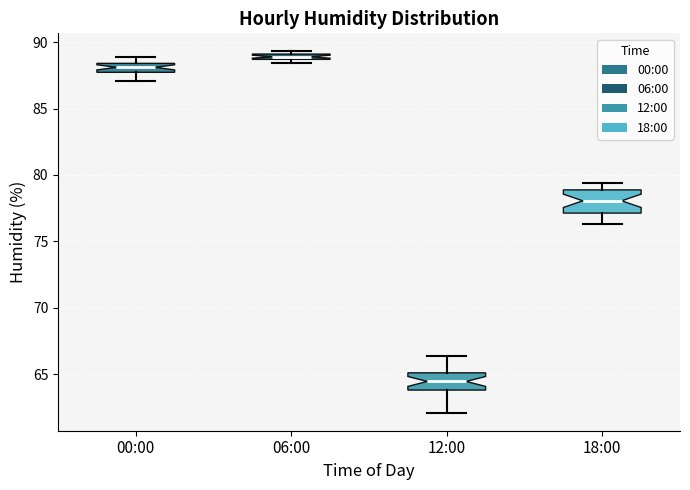

Which box's median line is the lowest?

12:00